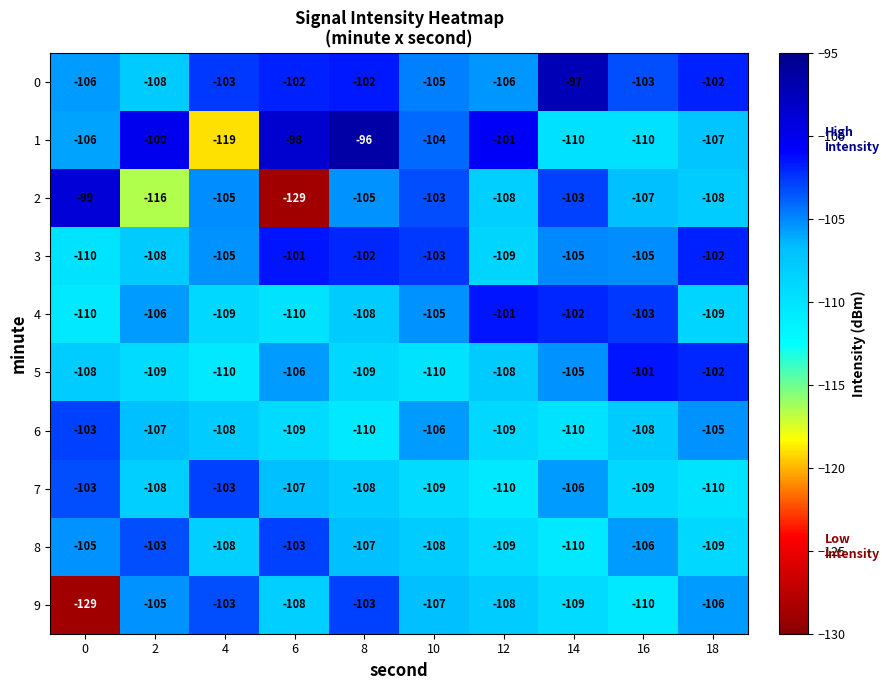

Which series has the largest total across all categories?

0